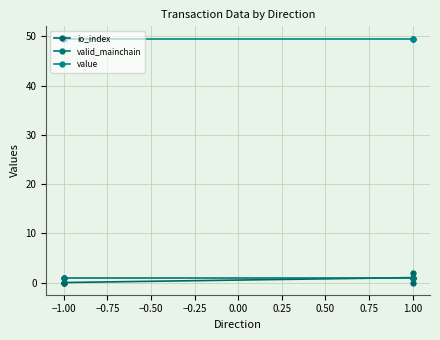

What is the total value across all series at −1.00?

50.6